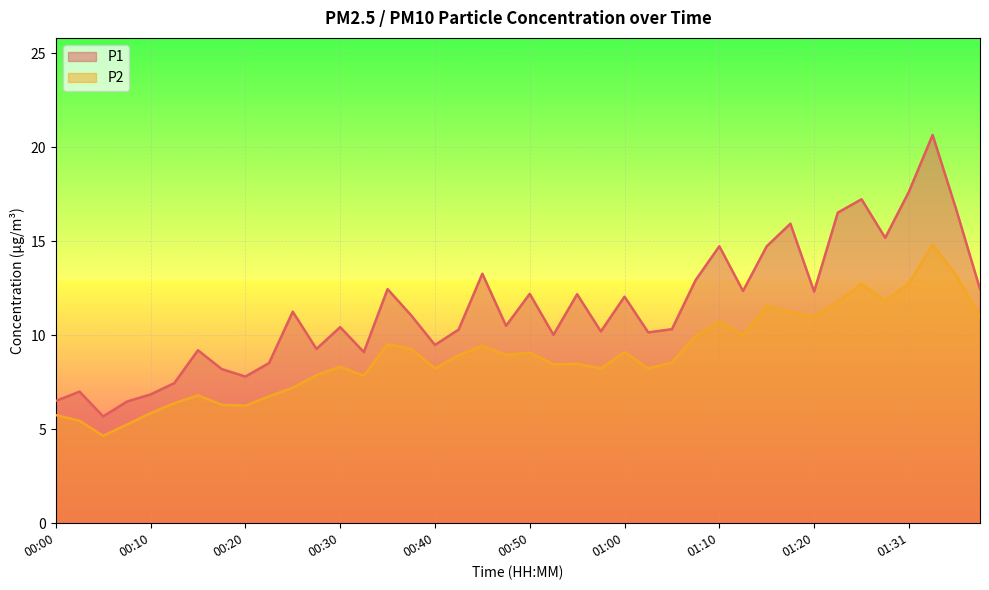

Reading left to right, what are all the values shown in this chart?

P1: 6.5	7.0	5.7	6.5	6.8	7.5	9.2	8.2	7.8	8.5	11.2	9.3	10.4	9.1	12.4	11.1	9.5	10.3	13.3	10.5	12.2	10.0	12.2	10.2	12.1	10.2	10.3	12.9	14.7	12.3	14.7	15.9	12.3	16.5	17.2	15.2	17.6	20.6	16.7	12.4
P2: 5.8	5.5	4.7	5.2	5.8	6.4	6.8	6.3	6.2	6.8	7.2	7.9	8.3	7.8	9.5	9.3	8.2	8.9	9.4	8.9	9.1	8.4	8.5	8.2	9.1	8.2	8.6	9.9	10.7	10.0	11.6	11.2	11.0	11.8	12.7	11.8	12.8	14.8	13.2	11.0